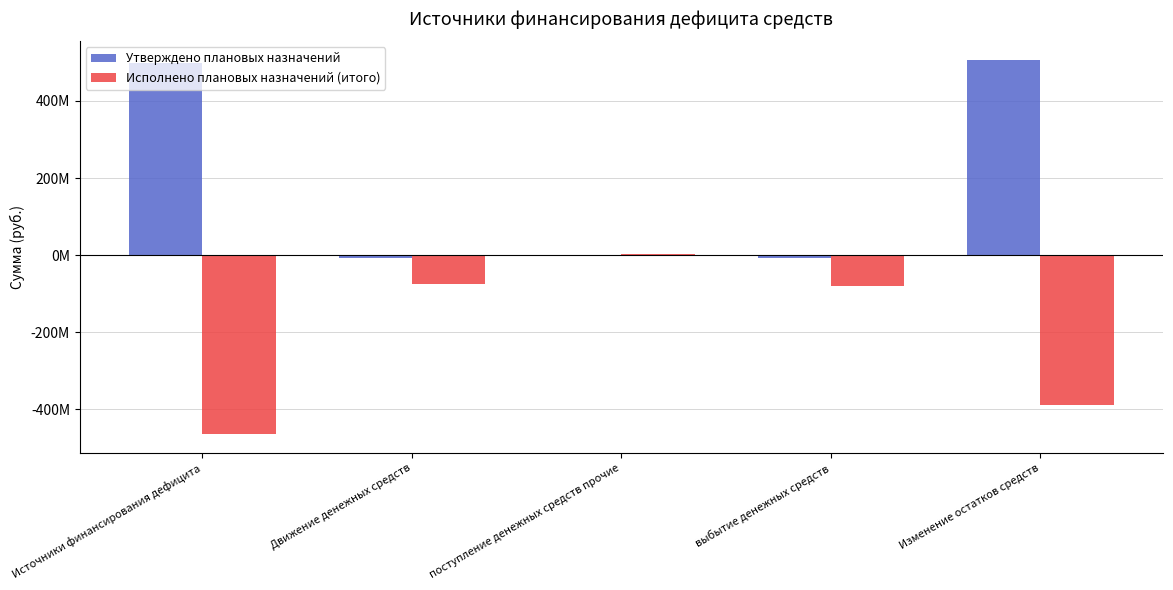

Reading left to right, what are all the values shown in this chart?

Утверждено плановых назначений: Источники финансирования дефицита=498989460.2	Движение денежных средств=-7711864.4	поступление денежных средств прочие=189141.7	выбытие денежных средств=-7901006.2	Изменение остатков средств=506701324.6
Исполнено плановых назначений (итого): Источники финансирования дефицита=-465491593.4	Движение денежных средств=-76316059.8	поступление денежных средств прочие=2729801.8	выбытие денежных средств=-79045861.5	Изменение остатков средств=-389491702.8